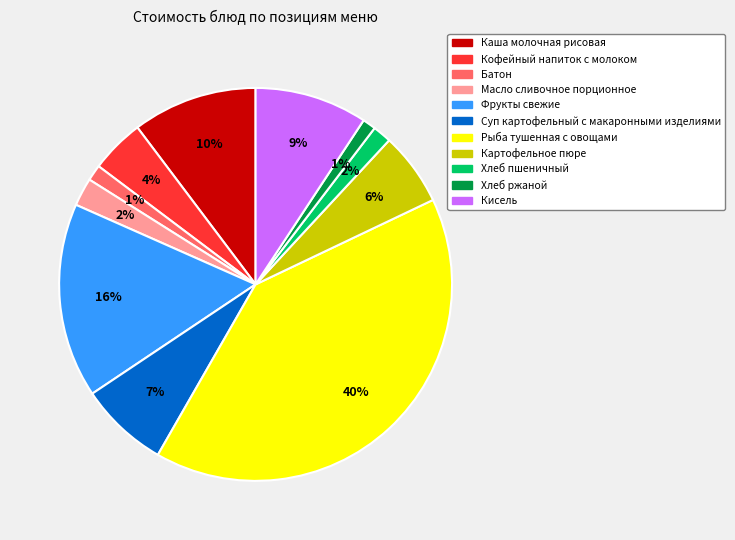

Is it true that Фрукты свежие is 16% of the pie?

True